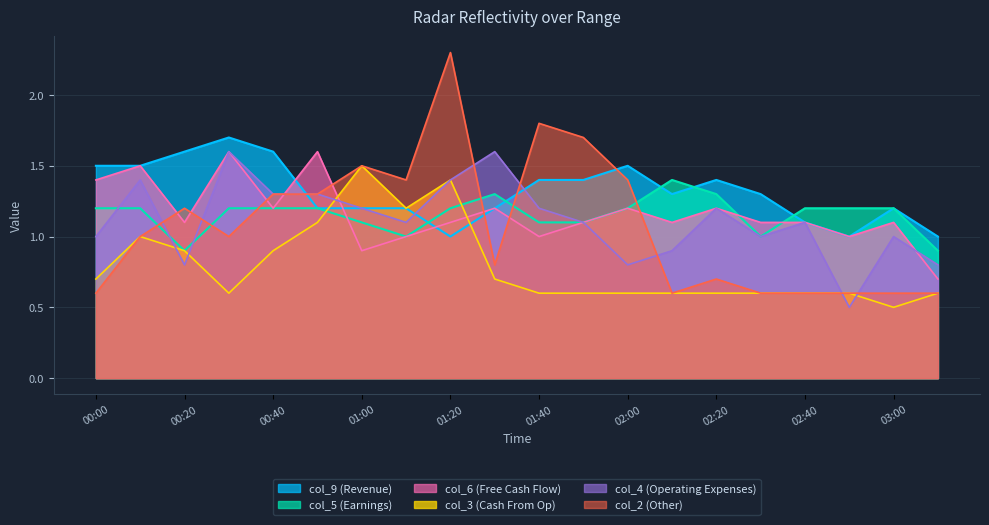

Which series changed the most between 01:30 and 02:00?

col_4